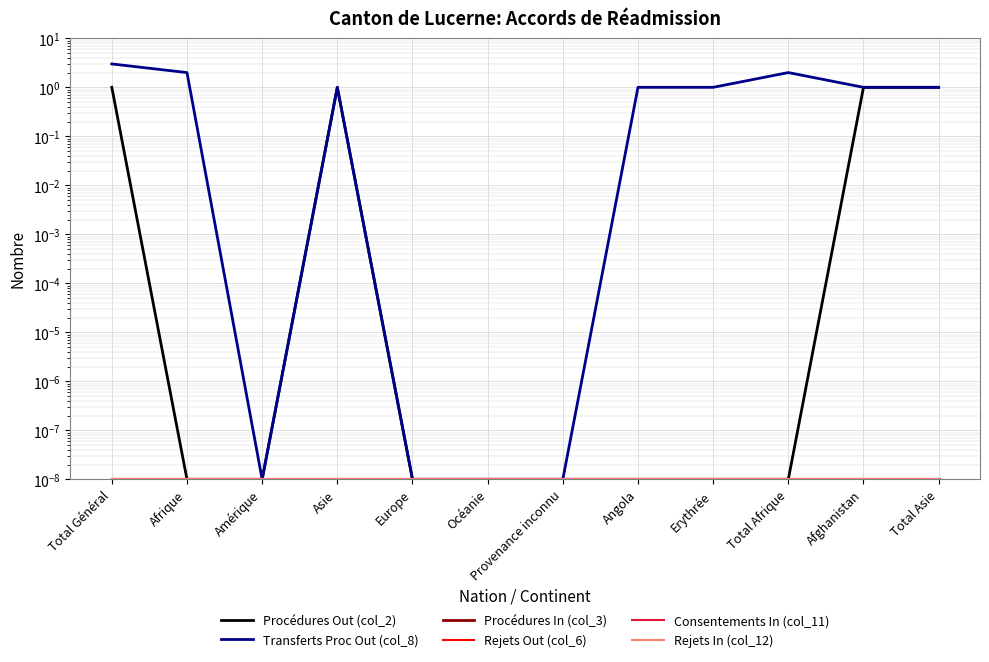

What is the label of the 12th point from the right?

Total Général